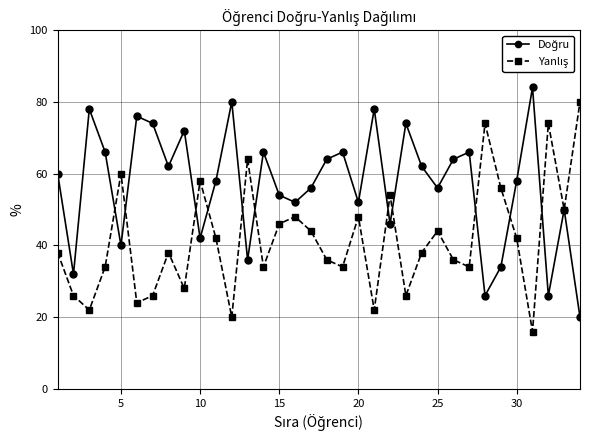

How many categories are shown in the chart?

34